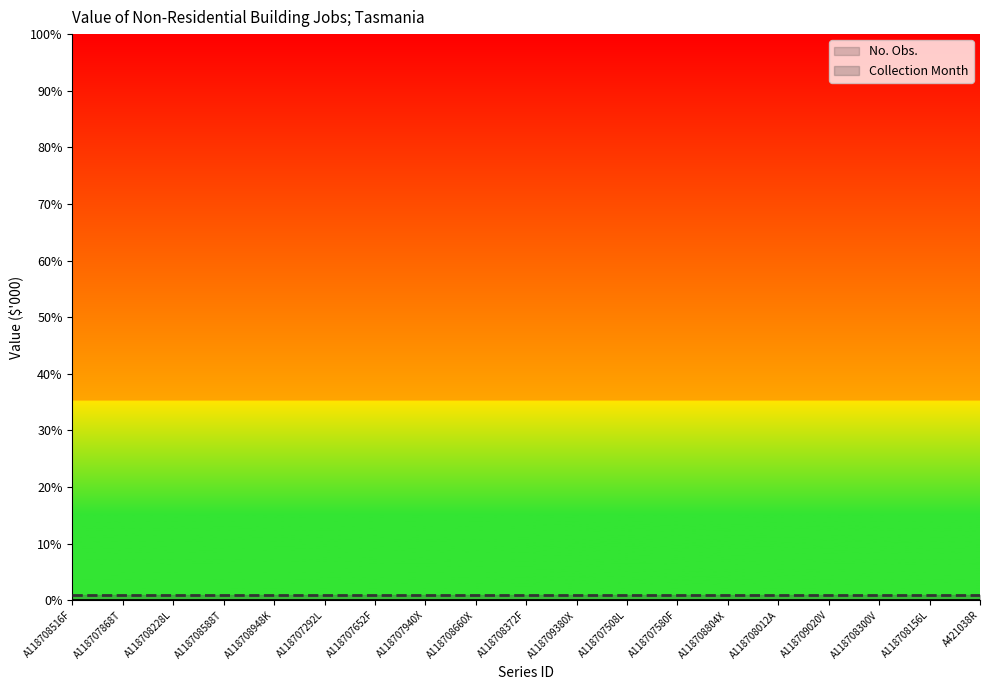

Reading right to left, list all the values displayed in this chart.

No. Obs.: 0	0	0	0	0	0	0	0	0	0	0	0	0	0	0	0	0	0	0
Collection Month: 1	1	1	1	1	1	1	1	1	1	1	1	1	1	1	1	1	1	1